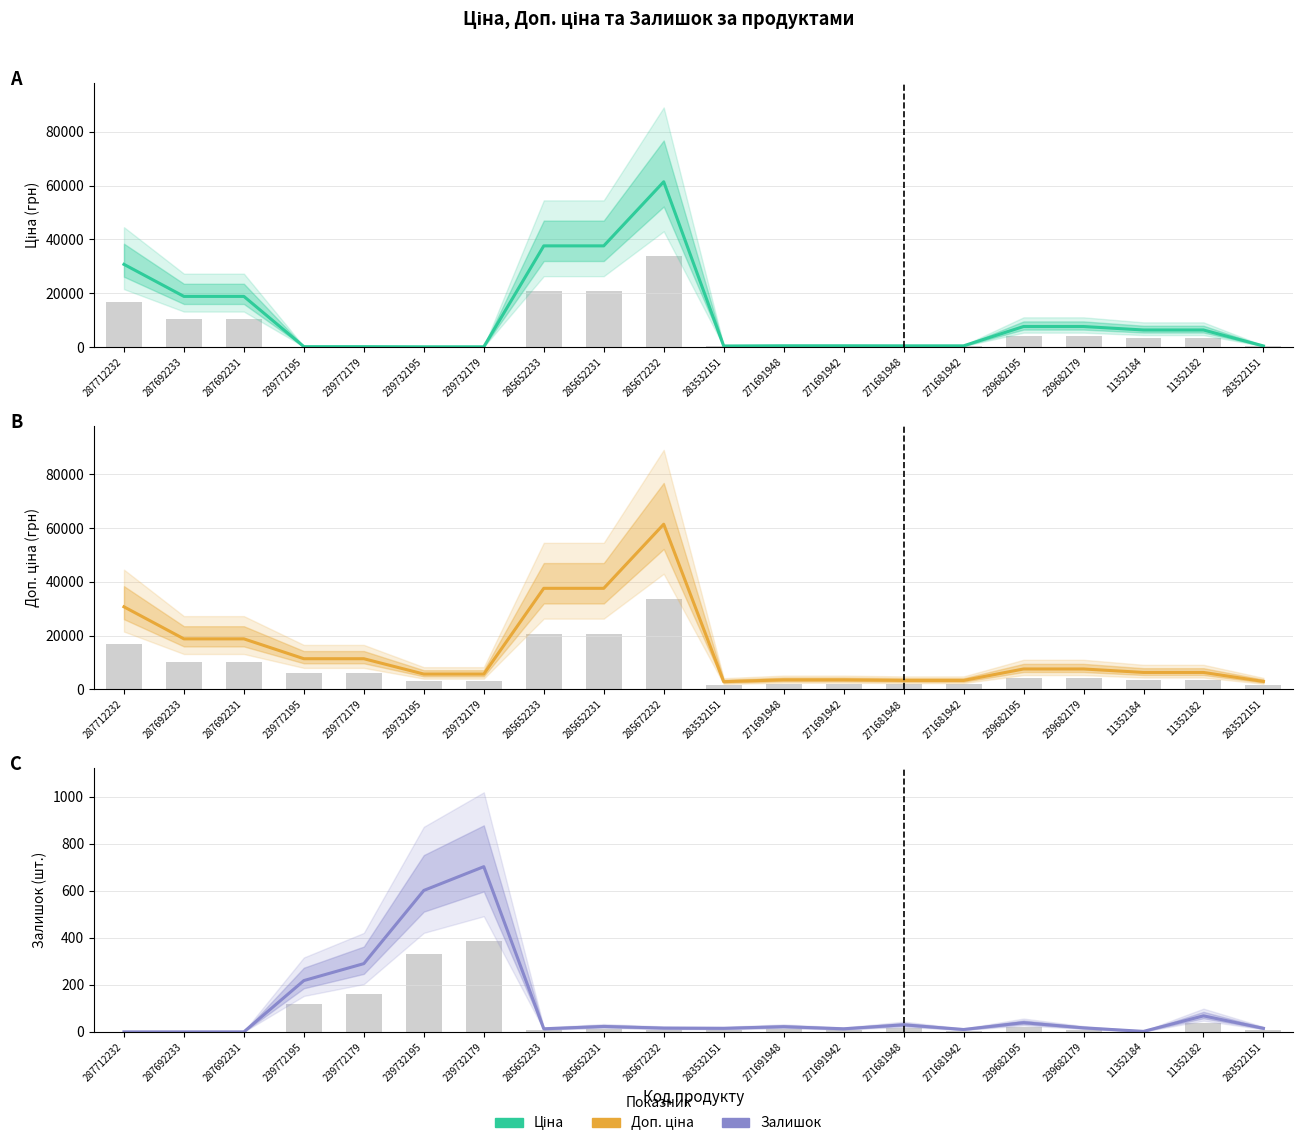

What is the difference between the maximum and second lowest values in the Залишок series?

702.0